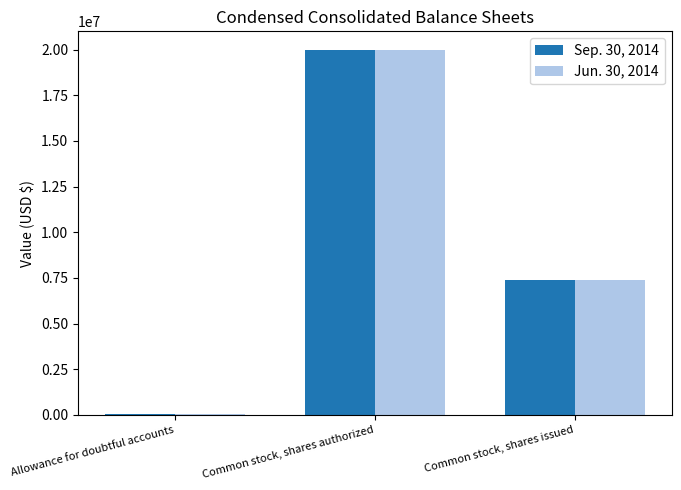

Reading left to right, what are all the values shown in this chart?

Sep. 30, 2014: Allowance for doubtful accounts=28560	Common stock, shares authorized=20000000	Common stock, shares issued=7382706
Jun. 30, 2014: Allowance for doubtful accounts=20501	Common stock, shares authorized=20000000	Common stock, shares issued=7382706